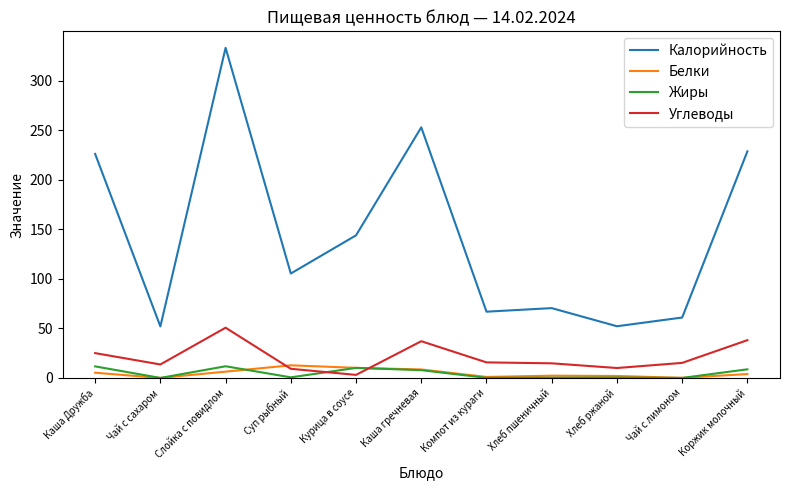

Which series has the widest spread of values?

Калорийность